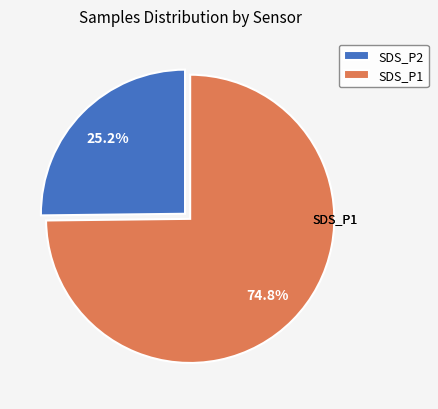

Which category has the biggest portion of the pie?

SDS_P1